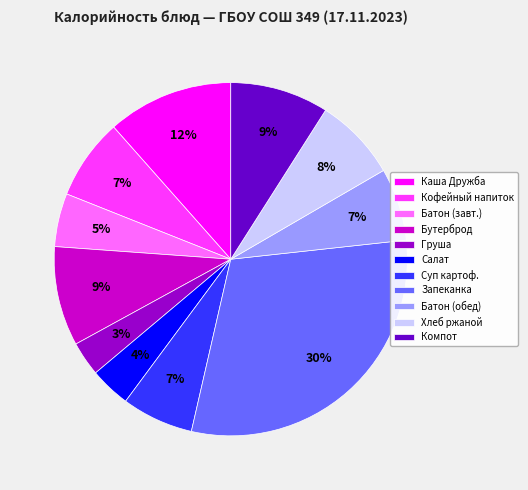

Is there any slice that represents more than half of the pie?

No